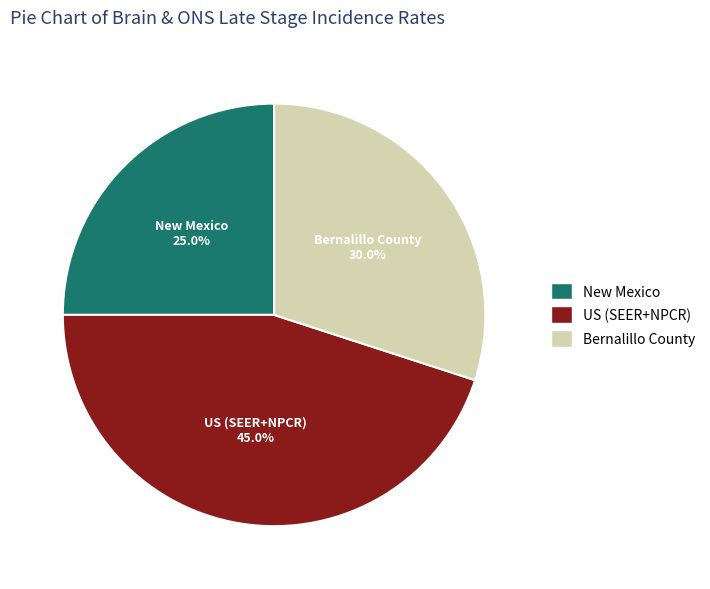

To the nearest percent, what is the average slice percentage?

33%